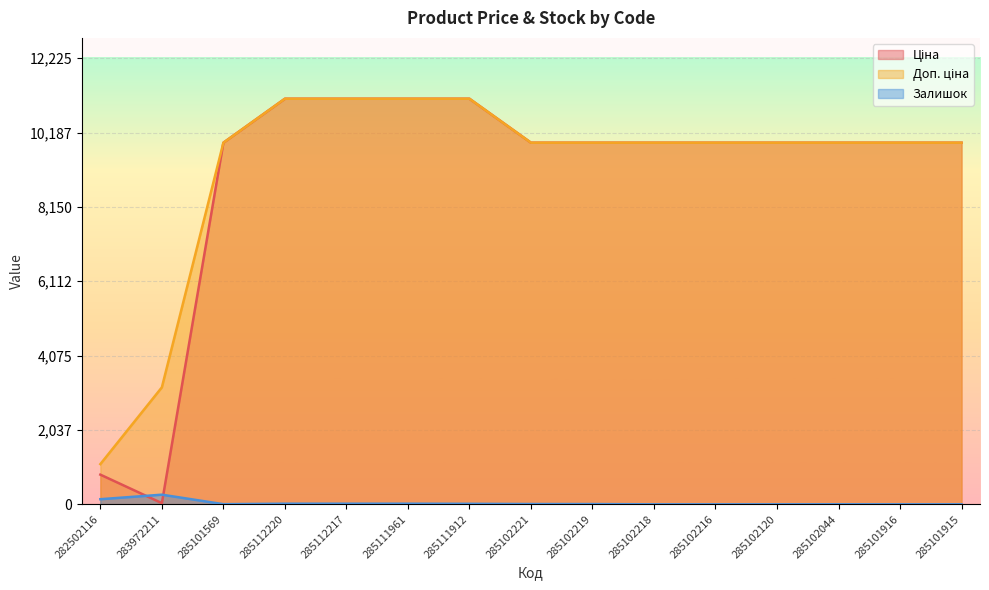

True or false: Доп. ціна has a value of 15265.1 at 285112217.

False